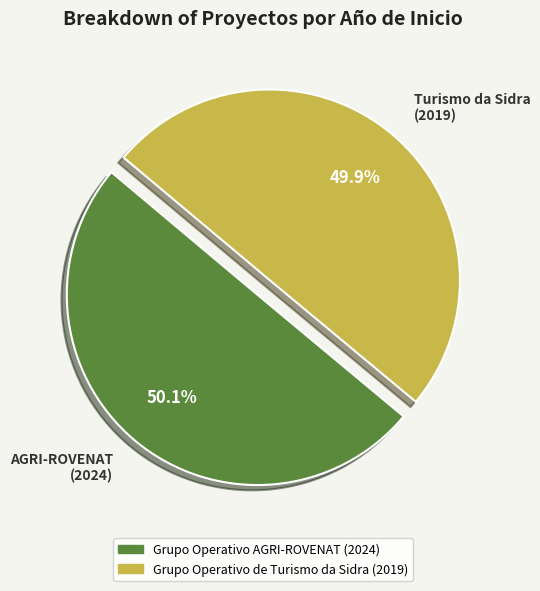

Is the sum of AGRI-ROVENAT (2024) and Turismo da Sidra (2019) greater than half?

Yes